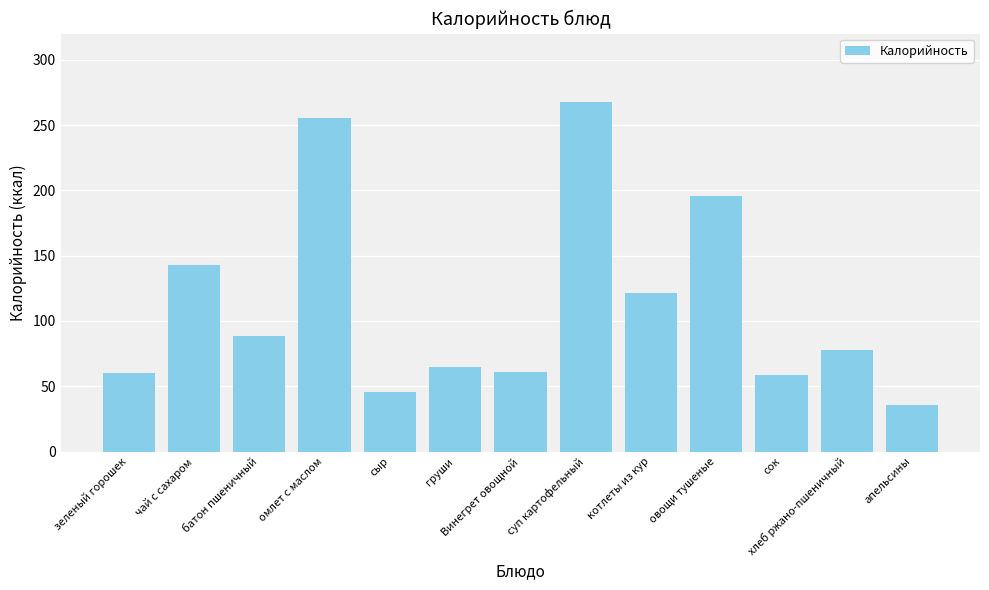

What is the change in value from сыр to груши?

+19.7